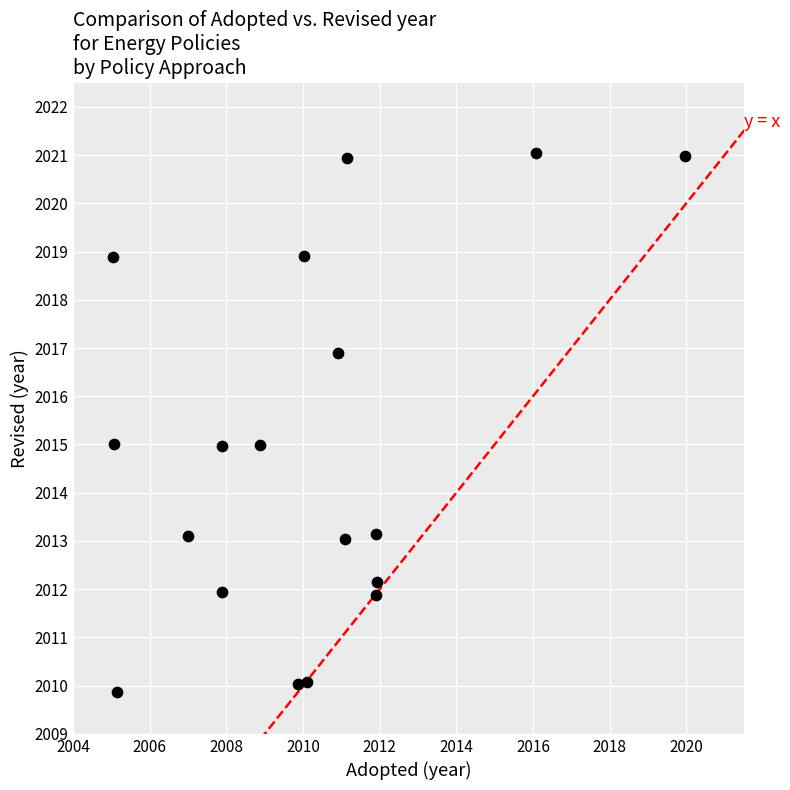

What is the range of X values (max minus min)?

14.9